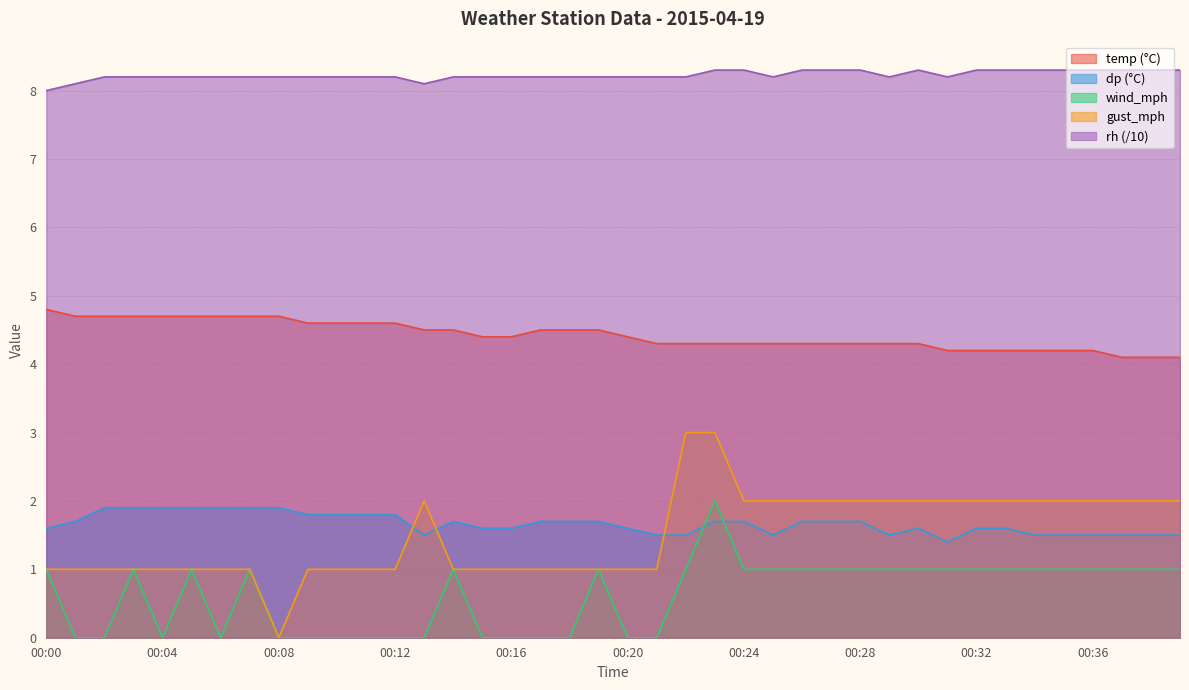

Reading left to right, transcribe all the data shown in this chart.

temp: 00:00=4.8	00:01=4.7	00:02=4.7	00:03=4.7	00:04=4.7	00:05=4.7	00:06=4.7	00:07=4.7	00:08=4.7	00:09=4.6	00:10=4.6	00:11=4.6	00:12=4.6	00:13=4.5	00:14=4.5	00:15=4.4	00:16=4.4	00:17=4.5	00:18=4.5	00:19=4.5	00:20=4.4	00:21=4.3	00:22=4.3	00:23=4.3	00:24=4.3	00:25=4.3	00:26=4.3	00:27=4.3	00:28=4.3	00:29=4.3	00:30=4.3	00:31=4.2	00:32=4.2	00:33=4.2	00:34=4.2	00:35=4.2	00:36=4.2	00:37=4.1	00:38=4.1	00:39=4.1
dp: 00:00=1.6	00:01=1.7	00:02=1.9	00:03=1.9	00:04=1.9	00:05=1.9	00:06=1.9	00:07=1.9	00:08=1.9	00:09=1.8	00:10=1.8	00:11=1.8	00:12=1.8	00:13=1.5	00:14=1.7	00:15=1.6	00:16=1.6	00:17=1.7	00:18=1.7	00:19=1.7	00:20=1.6	00:21=1.5	00:22=1.5	00:23=1.7	00:24=1.7	00:25=1.5	00:26=1.7	00:27=1.7	00:28=1.7	00:29=1.5	00:30=1.6	00:31=1.4	00:32=1.6	00:33=1.6	00:34=1.5	00:35=1.5	00:36=1.5	00:37=1.5	00:38=1.5	00:39=1.5
wind_mph: 00:00=1.0	00:01=0.0	00:02=0.0	00:03=1.0	00:04=0.0	00:05=1.0	00:06=0.0	00:07=1.0	00:08=0.0	00:09=0.0	00:10=0.0	00:11=0.0	00:12=0.0	00:13=0.0	00:14=1.0	00:15=0.0	00:16=0.0	00:17=0.0	00:18=0.0	00:19=1.0	00:20=0.0	00:21=0.0	00:22=1.0	00:23=2.0	00:24=1.0	00:25=1.0	00:26=1.0	00:27=1.0	00:28=1.0	00:29=1.0	00:30=1.0	00:31=1.0	00:32=1.0	00:33=1.0	00:34=1.0	00:35=1.0	00:36=1.0	00:37=1.0	00:38=1.0	00:39=1.0
gust_mph: 00:00=1.0	00:01=1.0	00:02=1.0	00:03=1.0	00:04=1.0	00:05=1.0	00:06=1.0	00:07=1.0	00:08=0.0	00:09=1.0	00:10=1.0	00:11=1.0	00:12=1.0	00:13=2.0	00:14=1.0	00:15=1.0	00:16=1.0	00:17=1.0	00:18=1.0	00:19=1.0	00:20=1.0	00:21=1.0	00:22=3.0	00:23=3.0	00:24=2.0	00:25=2.0	00:26=2.0	00:27=2.0	00:28=2.0	00:29=2.0	00:30=2.0	00:31=2.0	00:32=2.0	00:33=2.0	00:34=2.0	00:35=2.0	00:36=2.0	00:37=2.0	00:38=2.0	00:39=2.0
rh: 00:00=8.0	00:01=8.1	00:02=8.2	00:03=8.2	00:04=8.2	00:05=8.2	00:06=8.2	00:07=8.2	00:08=8.2	00:09=8.2	00:10=8.2	00:11=8.2	00:12=8.2	00:13=8.1	00:14=8.2	00:15=8.2	00:16=8.2	00:17=8.2	00:18=8.2	00:19=8.2	00:20=8.2	00:21=8.2	00:22=8.2	00:23=8.3	00:24=8.3	00:25=8.2	00:26=8.3	00:27=8.3	00:28=8.3	00:29=8.2	00:30=8.3	00:31=8.2	00:32=8.3	00:33=8.3	00:34=8.3	00:35=8.3	00:36=8.3	00:37=8.3	00:38=8.3	00:39=8.3